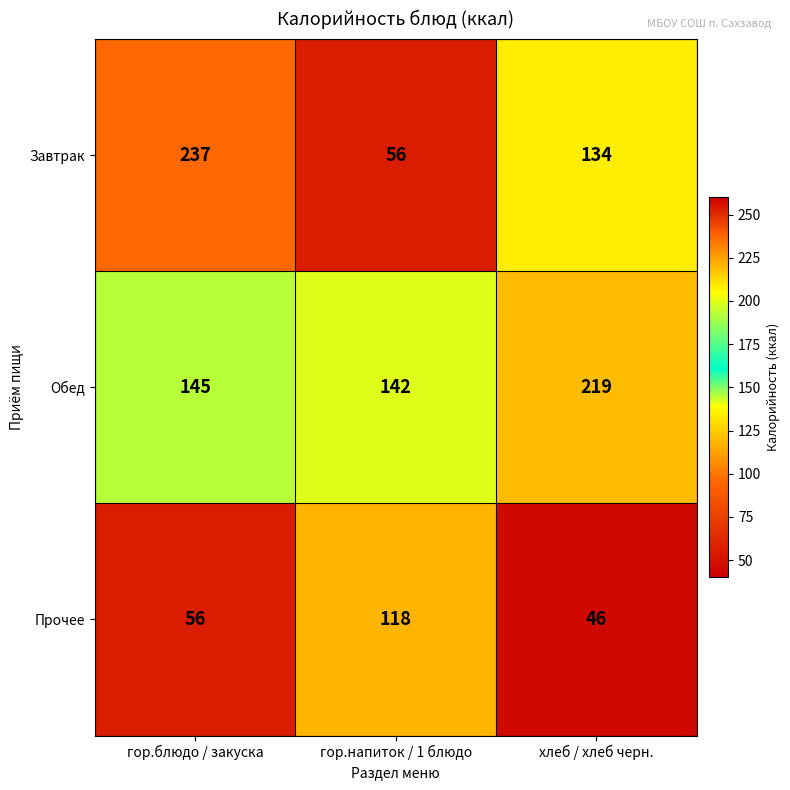

Count the Завтрак values in the range 56 to 237.

3